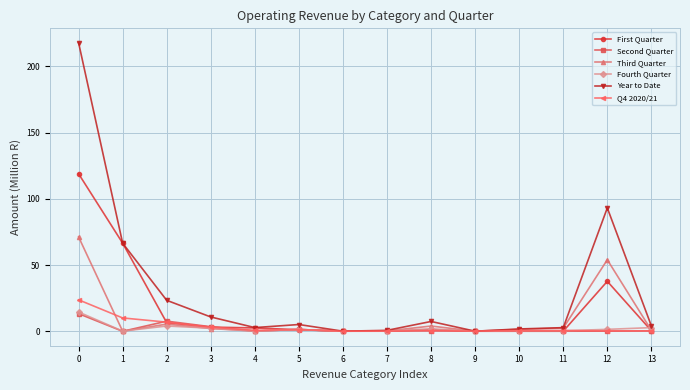

What is the greatest value displayed?

217.9